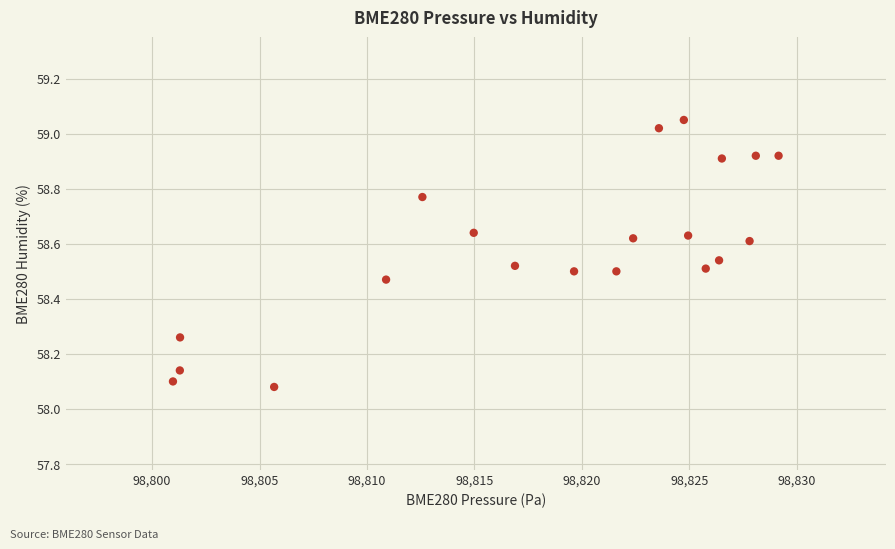

What is the range of Y values (max minus min)?

1.0